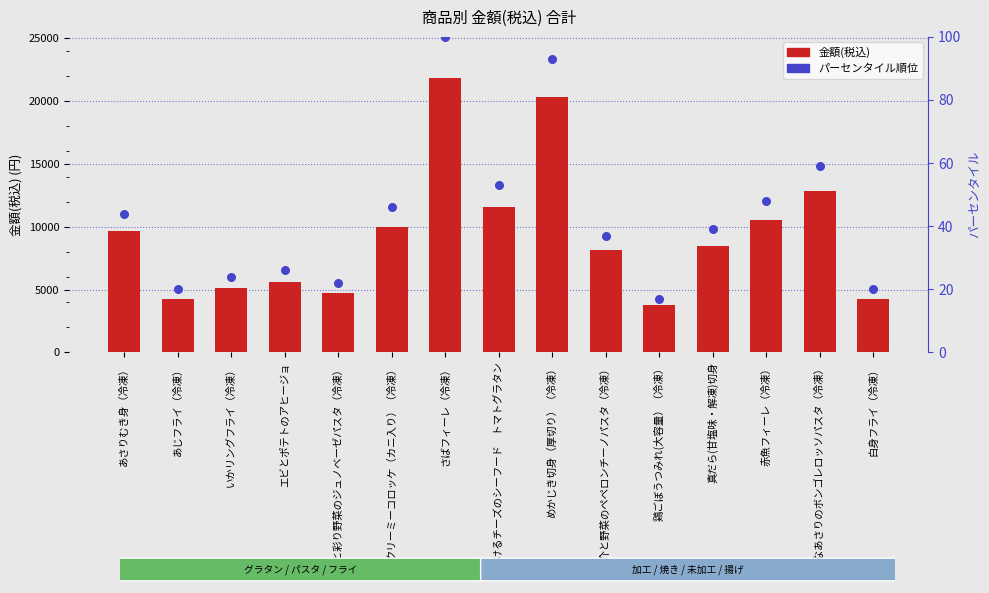

Which series has the largest total across all categories?

金額(税込)